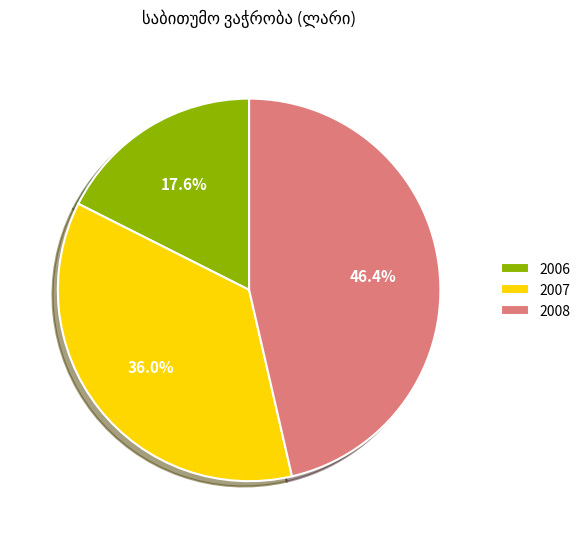

Which slice is the smallest?

2006